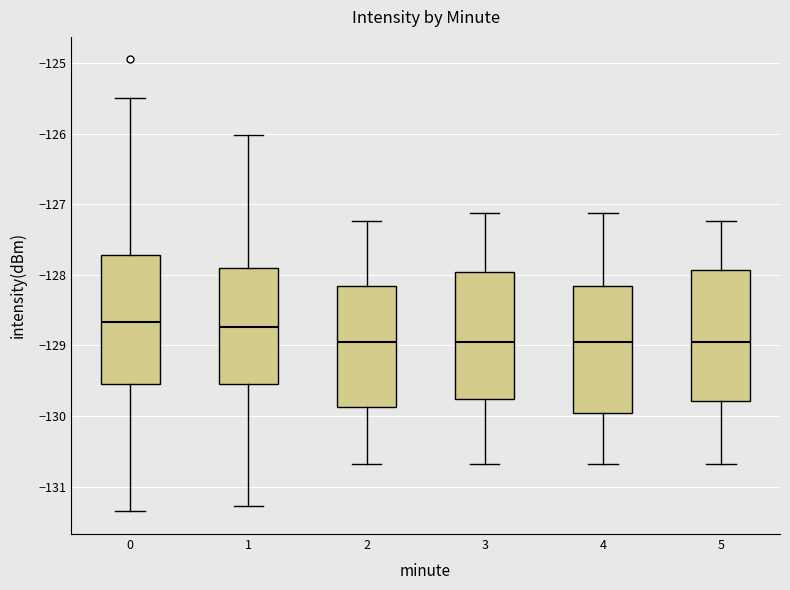

Reading left to right, transcribe this box plot: for each box, give where its median line is, the range the box spans, and where its two whiskers end, as read against the y-axis. The values are not printed on the chart, so give them approximately, as read against the axis.

0: median -128.7, box -129.6 to -127.7, whiskers -131.4 to -125.5
1: median -128.7, box -129.5 to -127.9, whiskers -131.3 to -126.0
2: median -129.0, box -129.9 to -128.2, whiskers -130.7 to -127.2
3: median -129.0, box -129.8 to -128.0, whiskers -130.7 to -127.1
4: median -129.0, box -130.0 to -128.2, whiskers -130.7 to -127.1
5: median -129.0, box -129.8 to -127.9, whiskers -130.7 to -127.2